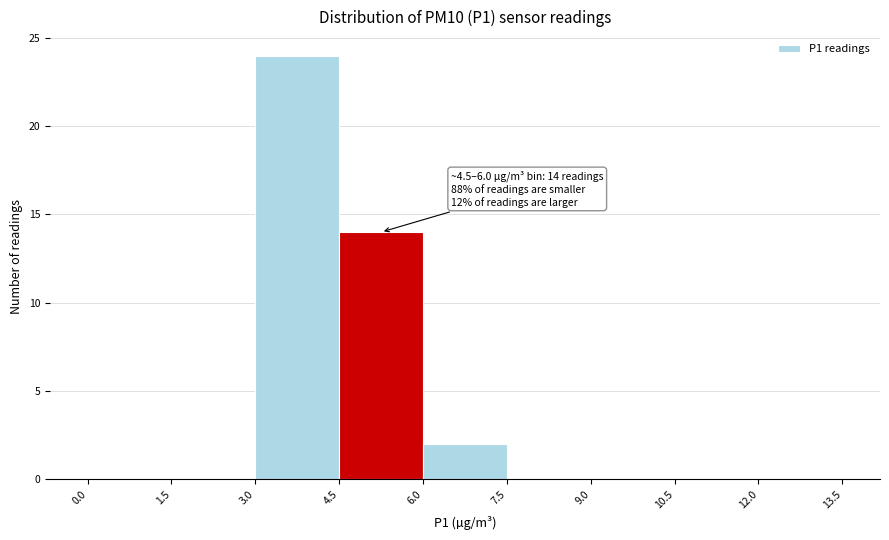

Over which range of the x-axis is the bar tallest?

3.0 to 4.5